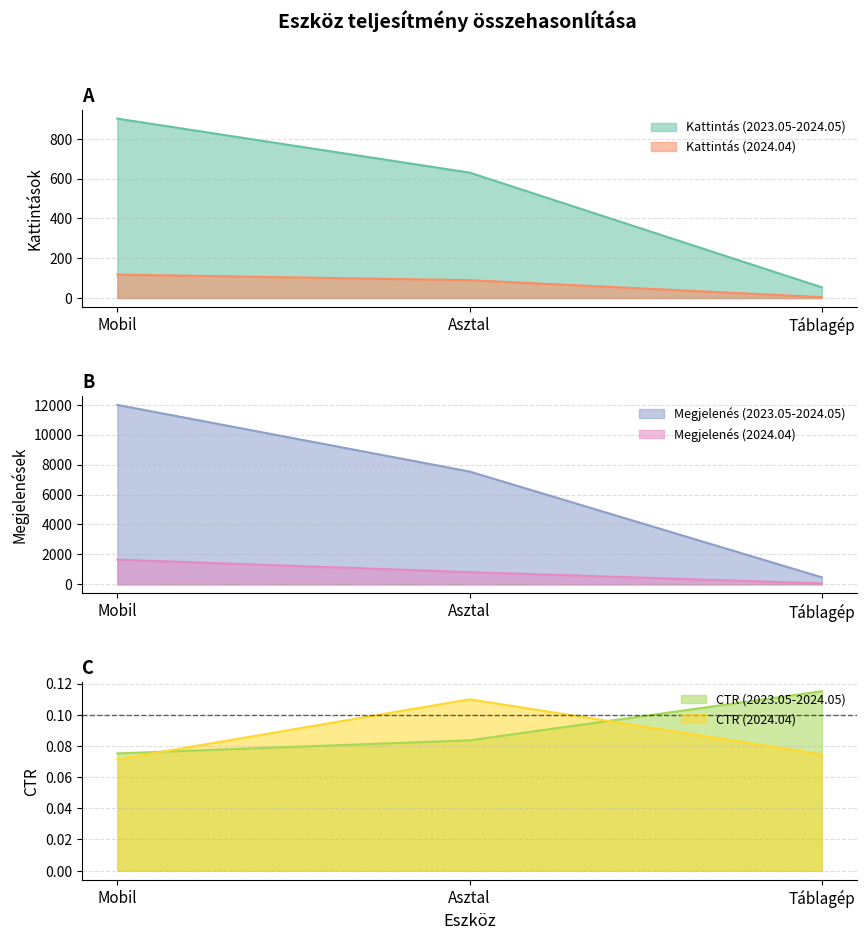

Which series has the largest total across all categories?

Megjelenés (2023.05-2024.05)